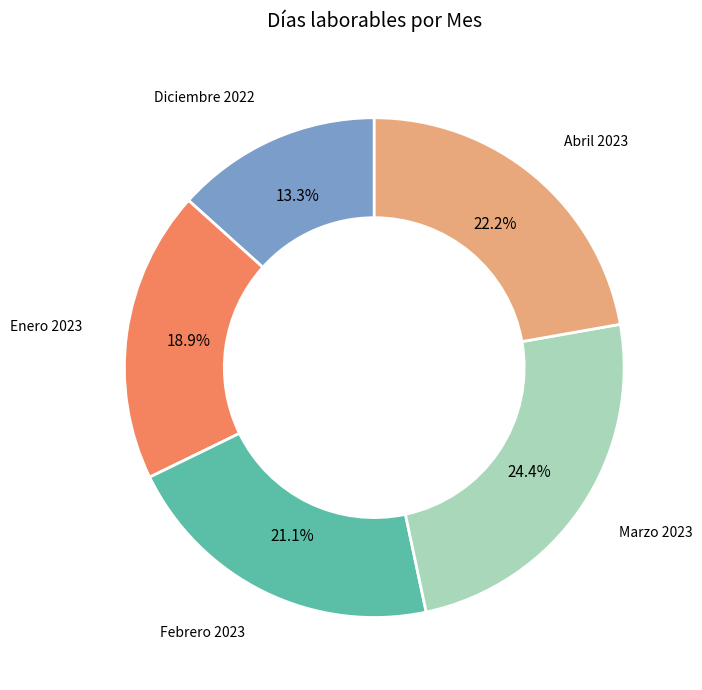

Is there any slice that represents more than half of the pie?

No